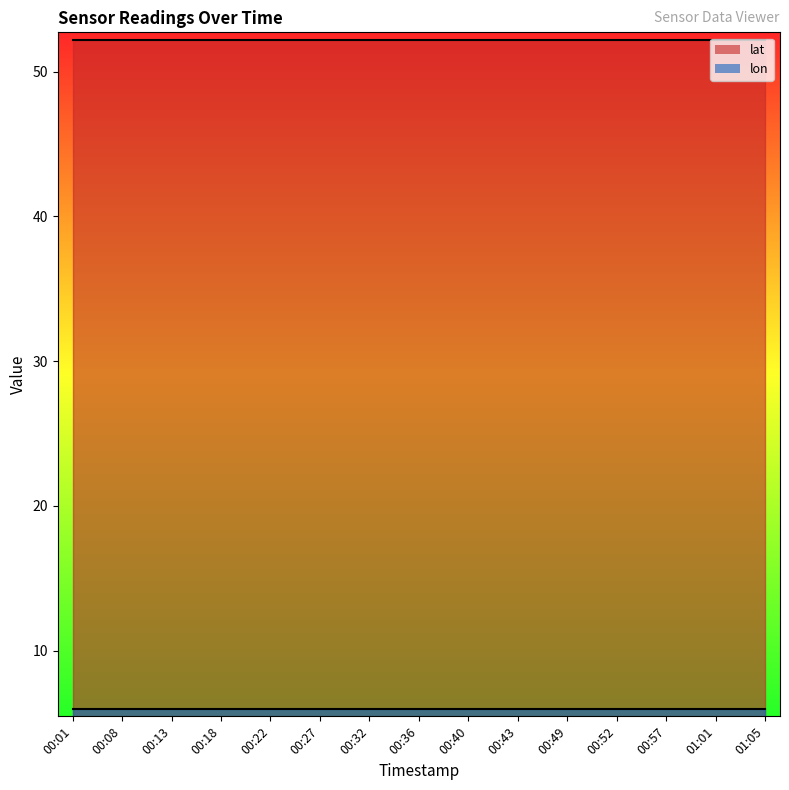

What is the lowest value of the lon series?

6.0